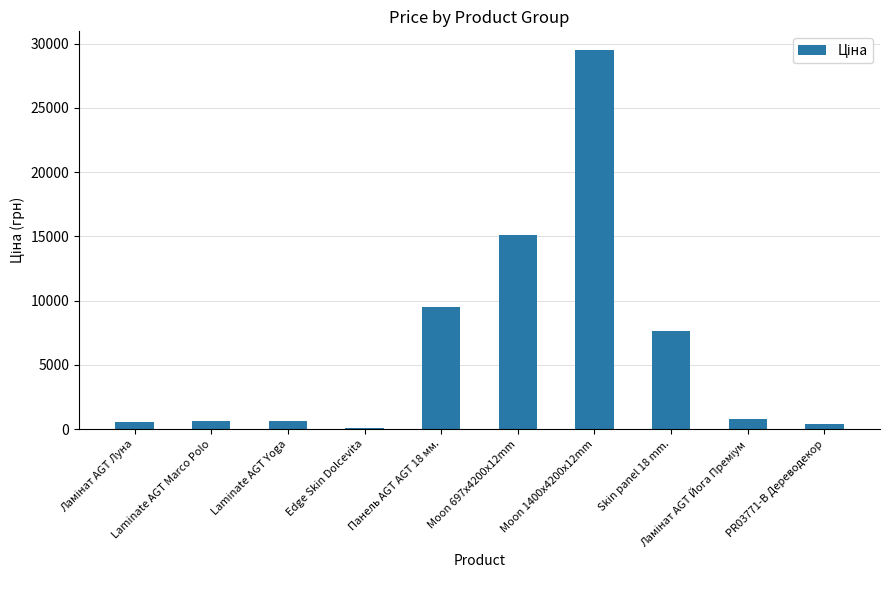

Where is the data nearest to the value 14802?

Moon 697x4200x12mm